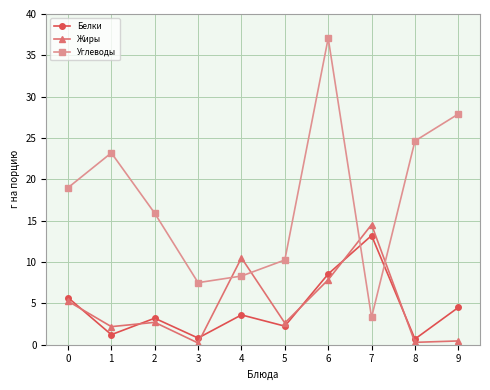

What is the difference between the maximum and minimum values in the Углеводы series?

33.8